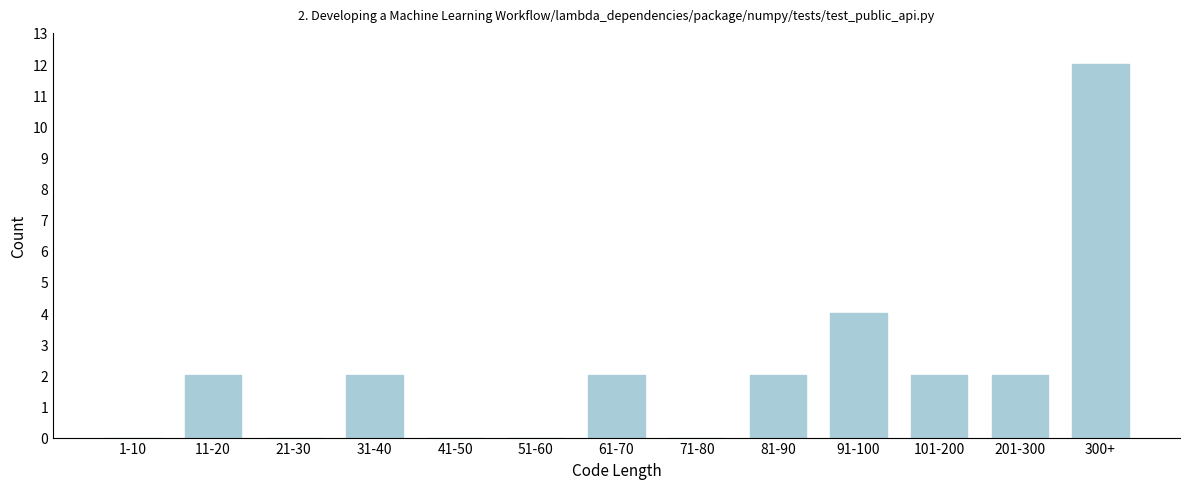

Reading right to left, list all the values displayed in this chart.

300+=12	201-300=2	101-200=2	91-100=4	81-90=2	71-80=0	61-70=2	51-60=0	41-50=0	31-40=2	21-30=0	11-20=2	1-10=0